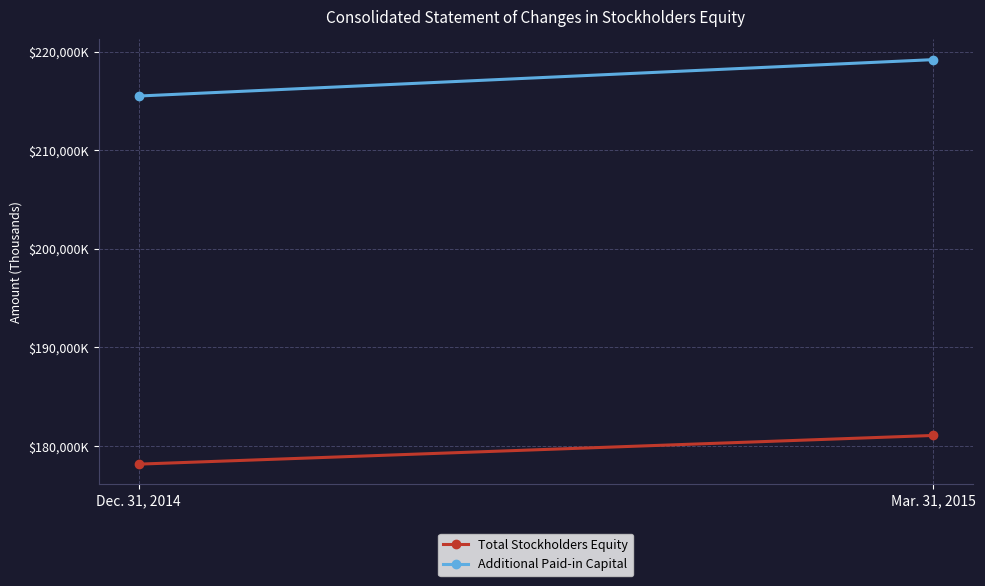

At which label does Additional Paid-in Capital reach its minimum?

Dec. 31, 2014